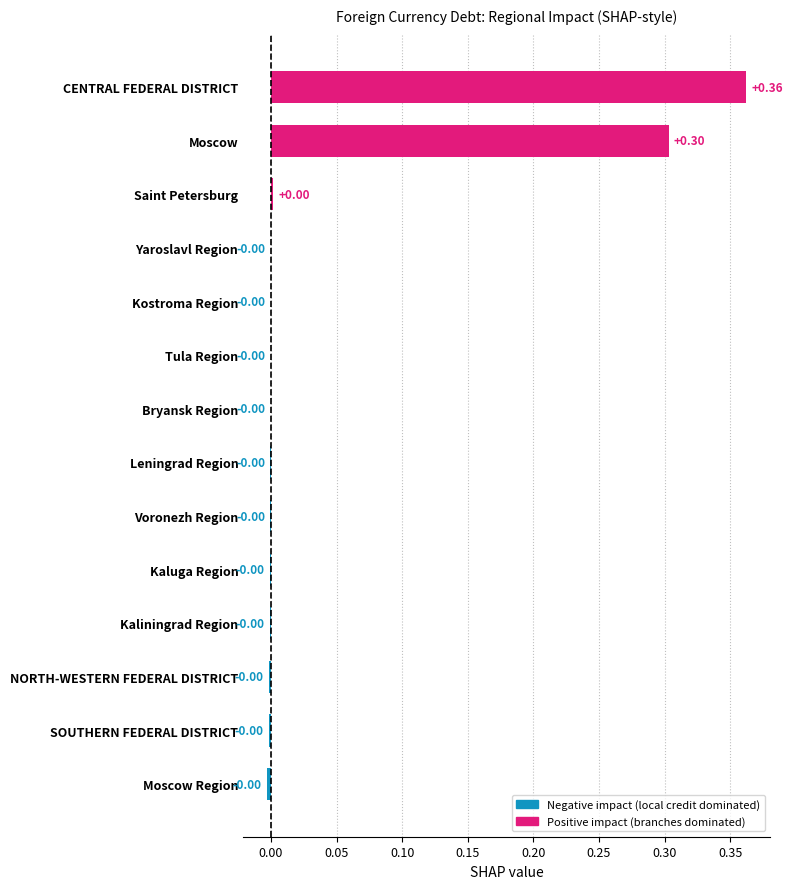

Which label corresponds to the largest value in the chart?

CENTRAL FEDERAL DISTRICT